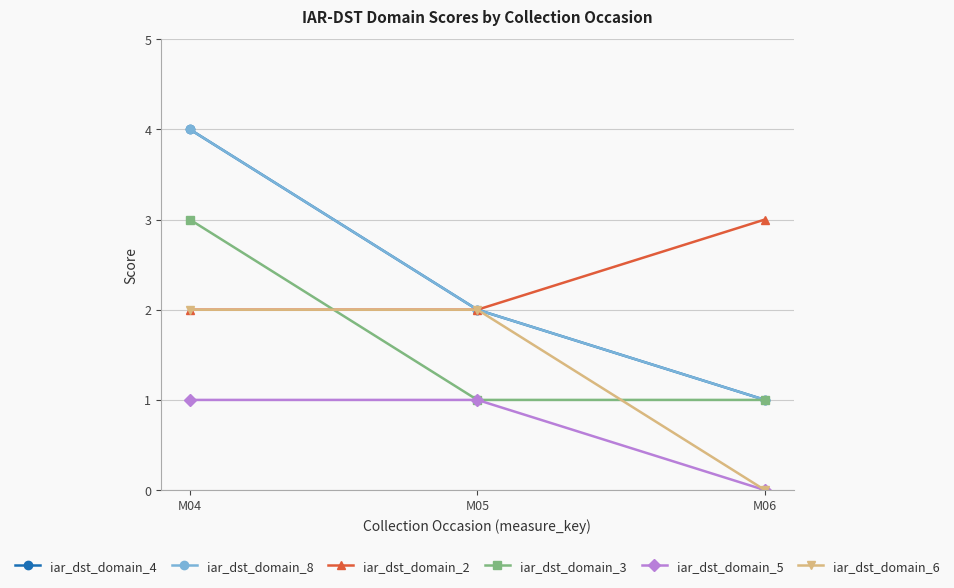

Does the chart have visible grid lines?

Yes